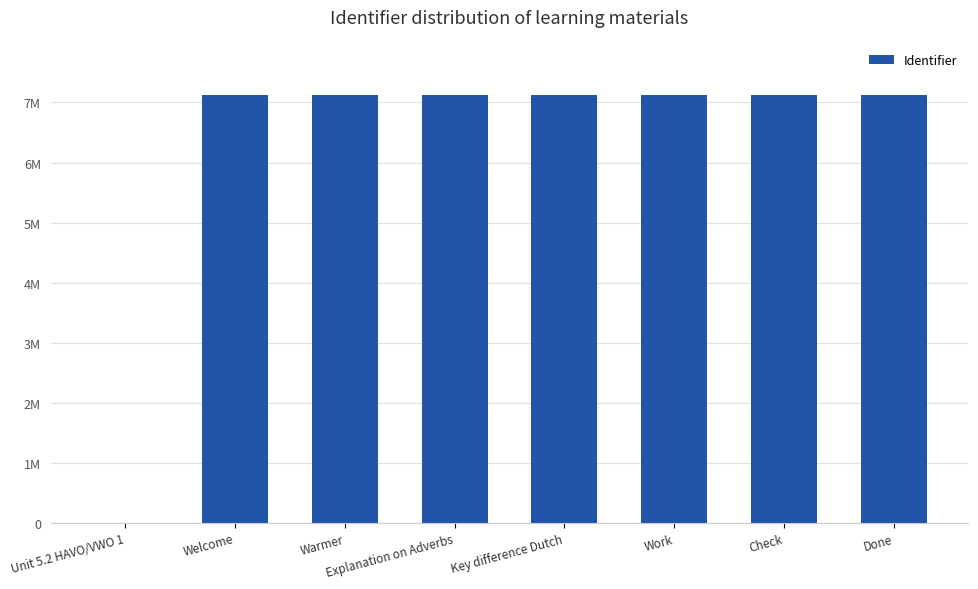

Which has a higher value, Work or Warmer?

Work